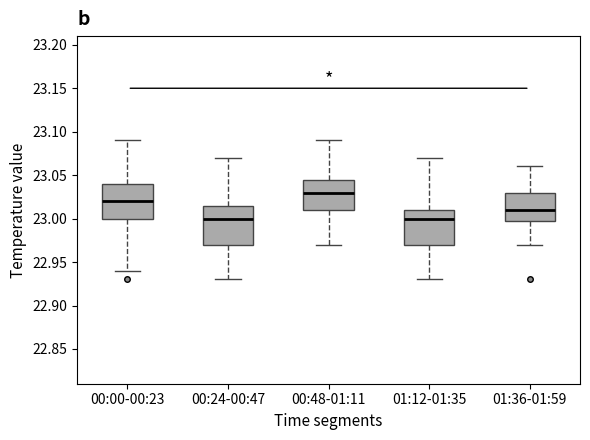

Where does the upper whisker of the box for 00:48-01:11 end on the y-axis? The values are not printed on the chart, so give them approximately, as read against the axis.

23.090